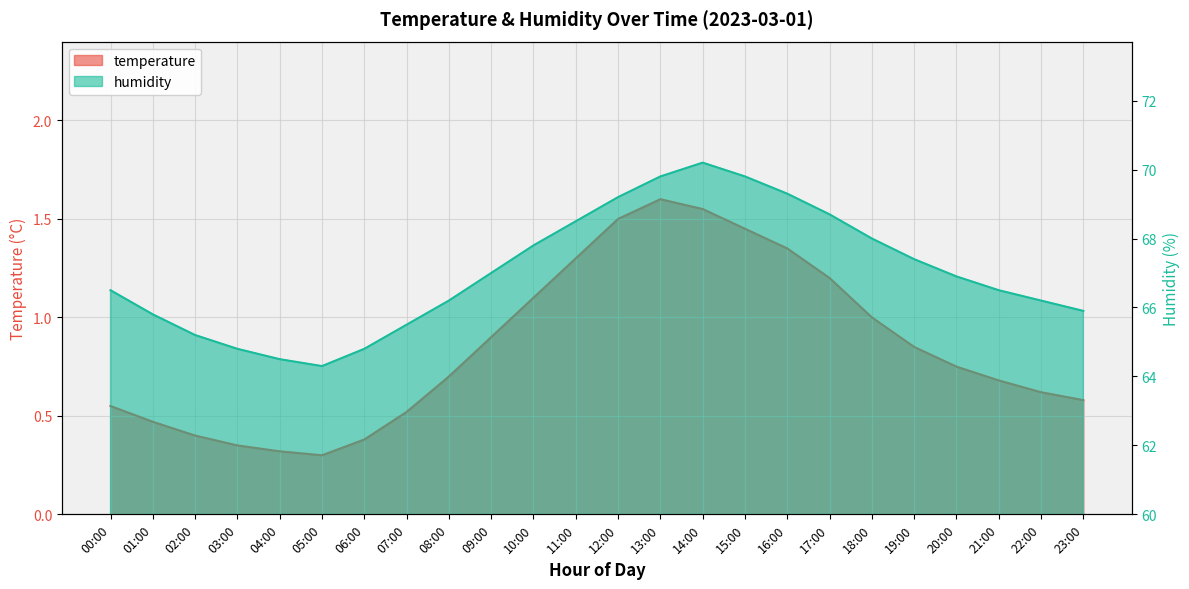

What position from the right is 05:00?

19